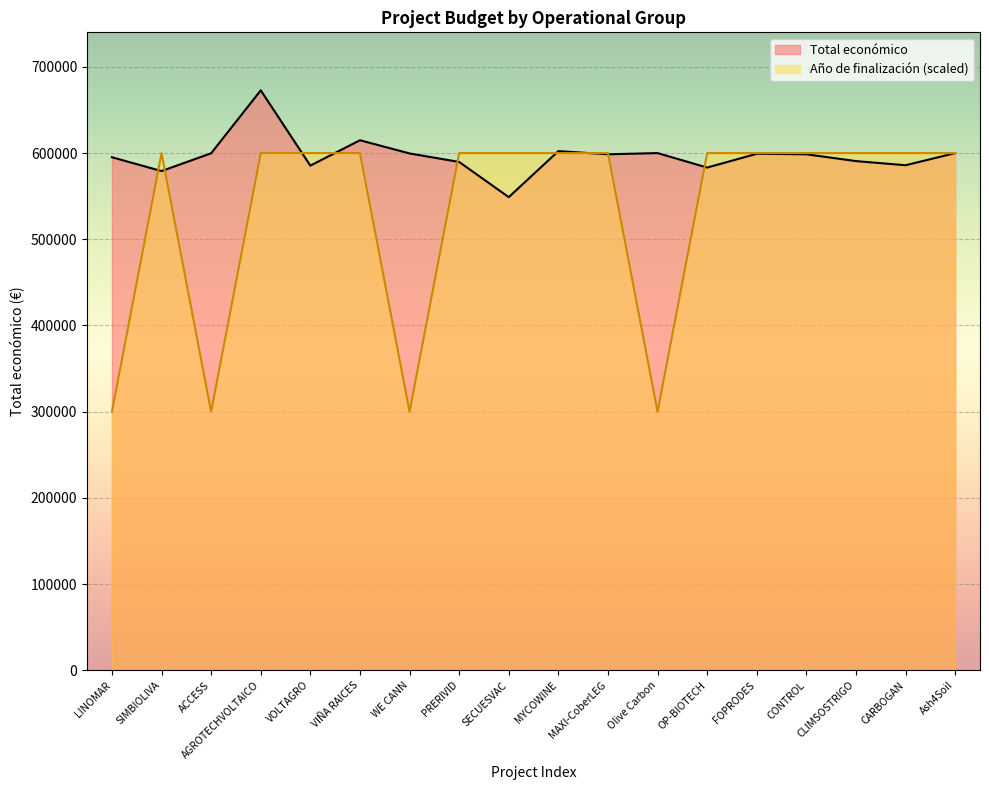

At which label does Total económico first exceed 598609?

ACCESS